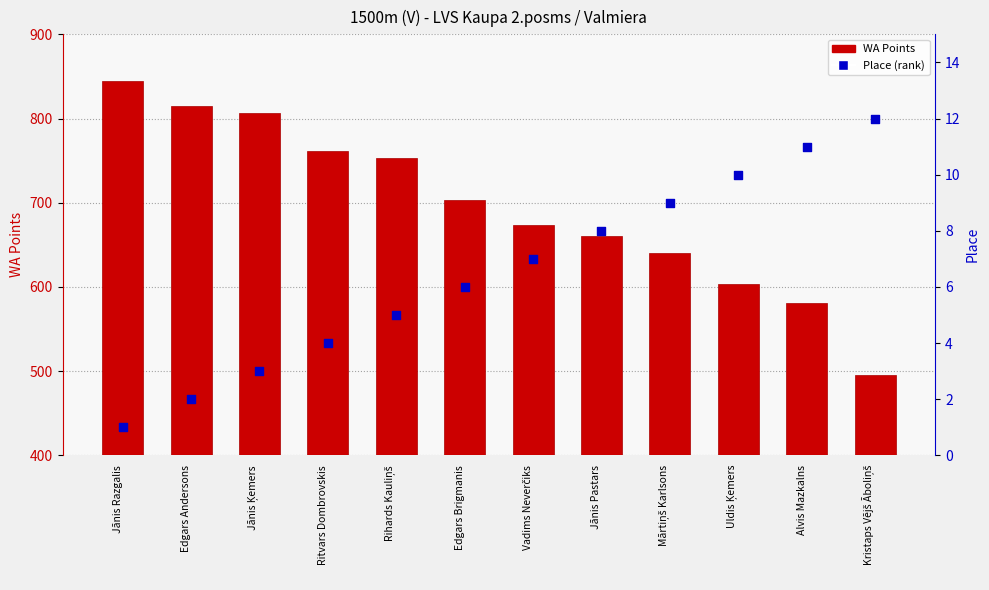

At which category is the sum across all series the highest?

Jānis Razgalis